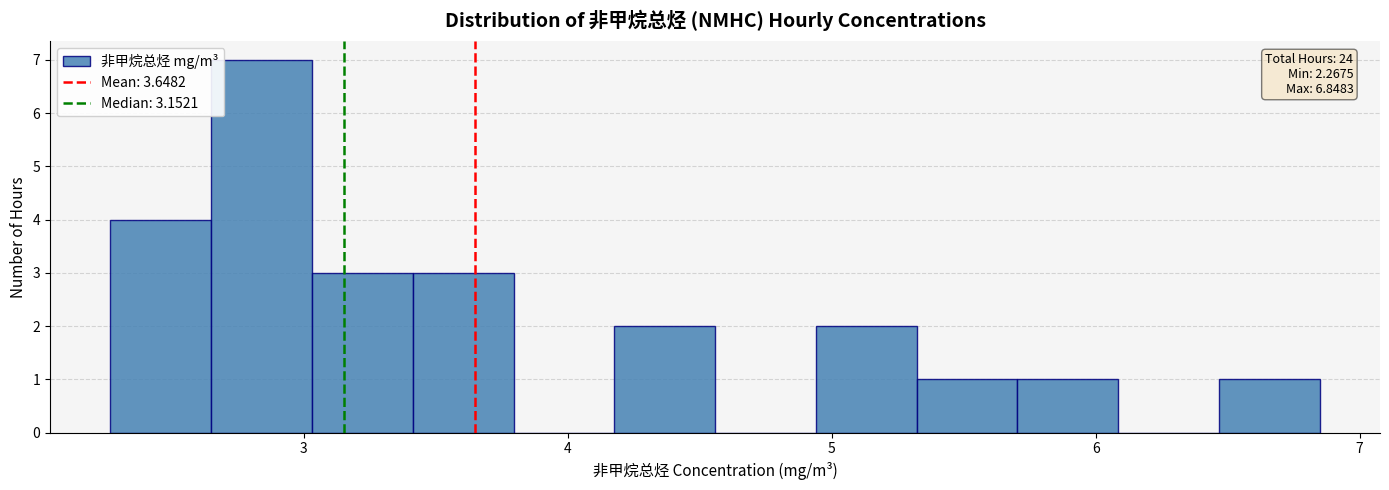

Around what value on the x-axis is the tallest bar? Give the approximate position of its centre, as read against the axis.

2.8